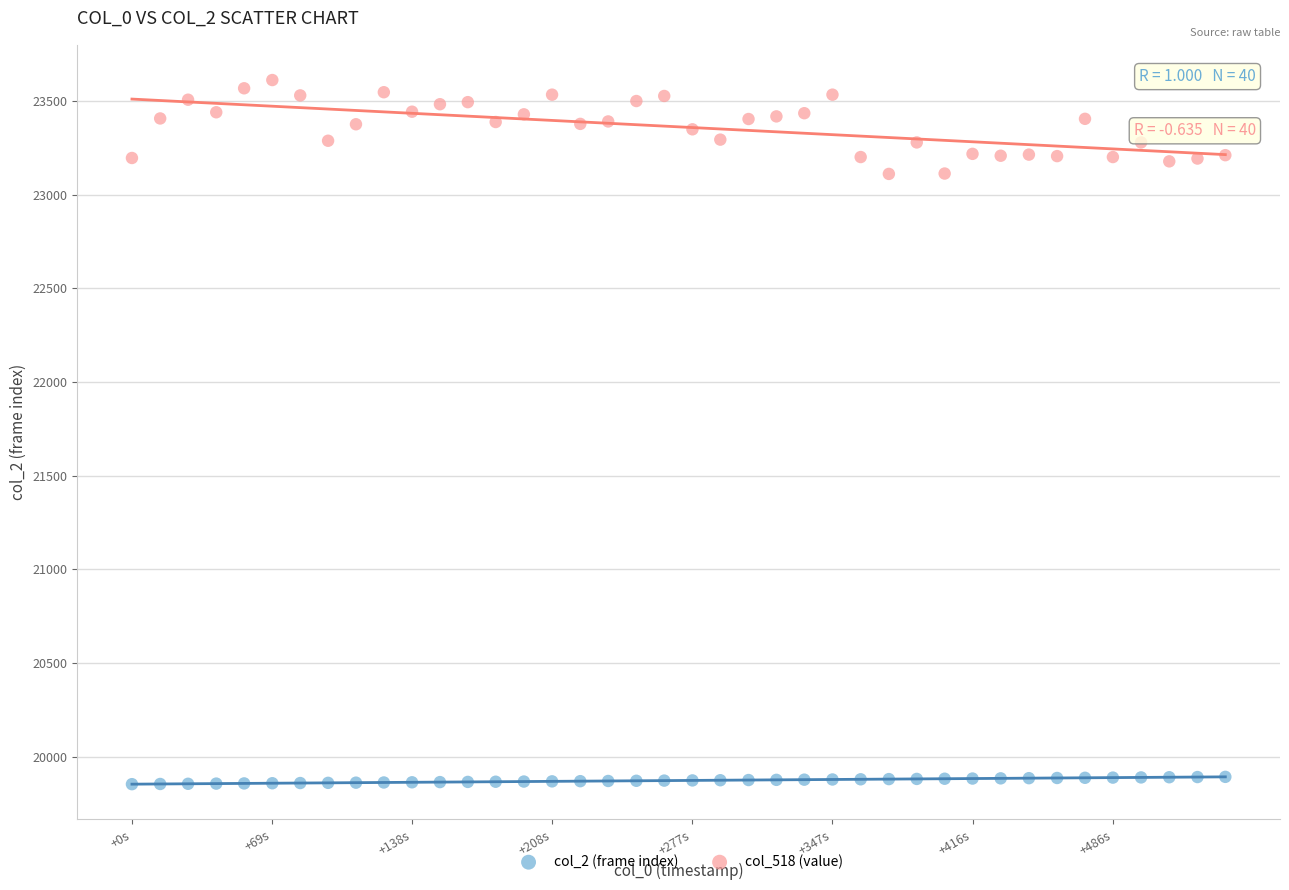

Which series contains the lowest Y value?

col_2 (frame index)